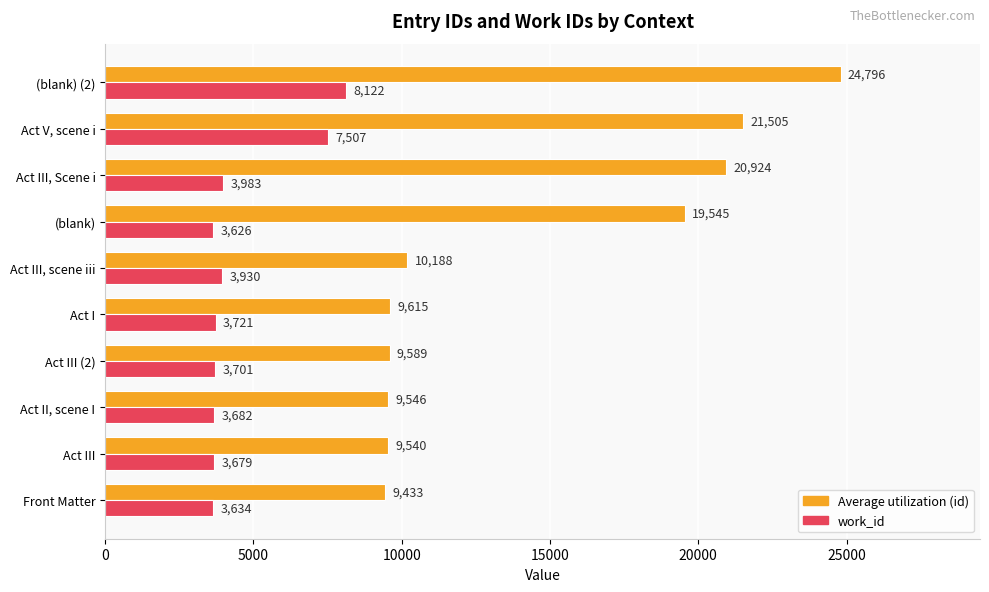

What is the difference between the highest and lowest values at Act III, scene iii?

6258